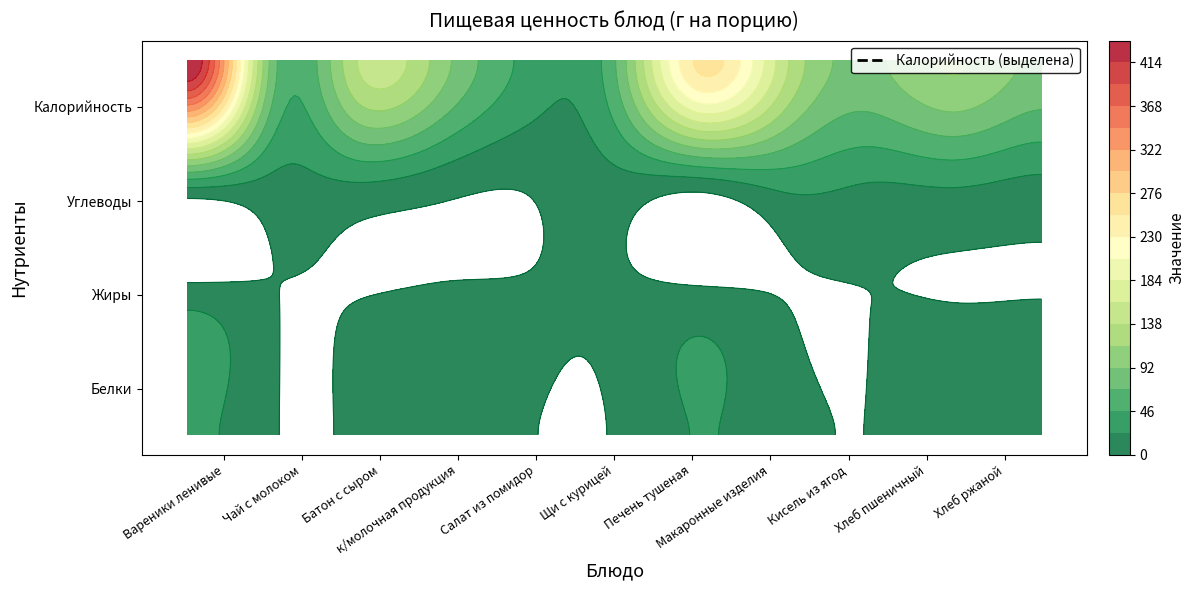

Reading left to right, transcribe all the data shown in this chart.

Белки: 30.0	1.5	3.0	6.0	0.8	1.4	24.0	6.0	0.2	3.8	3.3
Жиры: 23.0	1.3	1.2	5.0	3.0	4.0	14.0	0.6	0.0	0.4	0.6
Углеводы: 29.0	15.9	20.5	8.0	2.0	14.0	10.0	29.0	21.5	24.6	16.7
Калорийность: 437.0	81.0	139.0	100.0	38.0	66.4	259.0	144.0	87.0	117.5	87.0